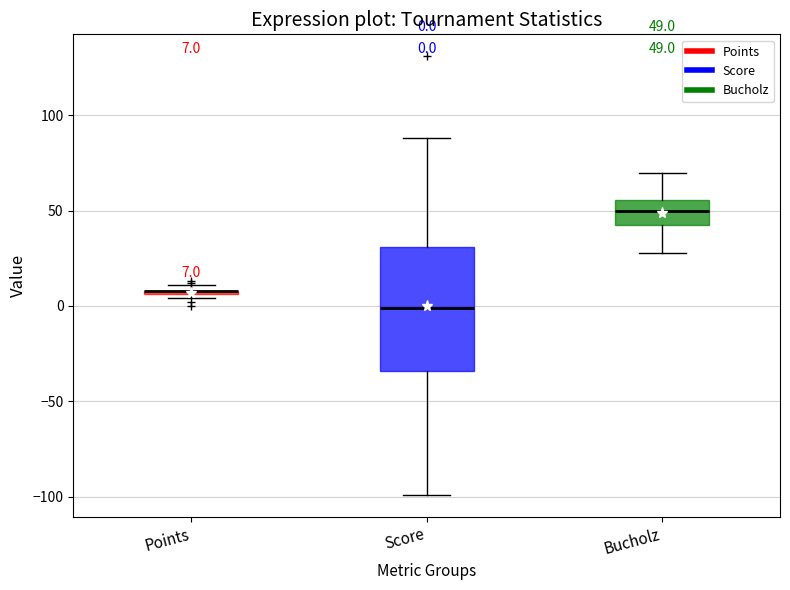

Comparing the boxes themselves (not the whiskers), which one is the tallest?

Score